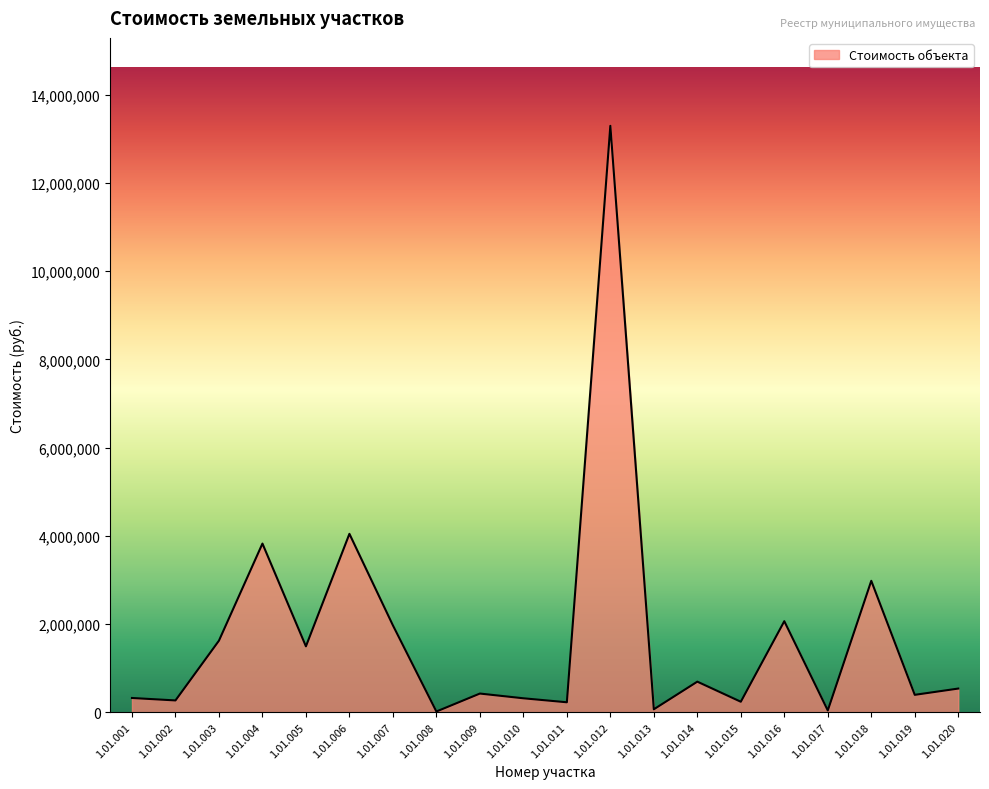

The value at 1.01.006 is 4044708.0. True or false?

True